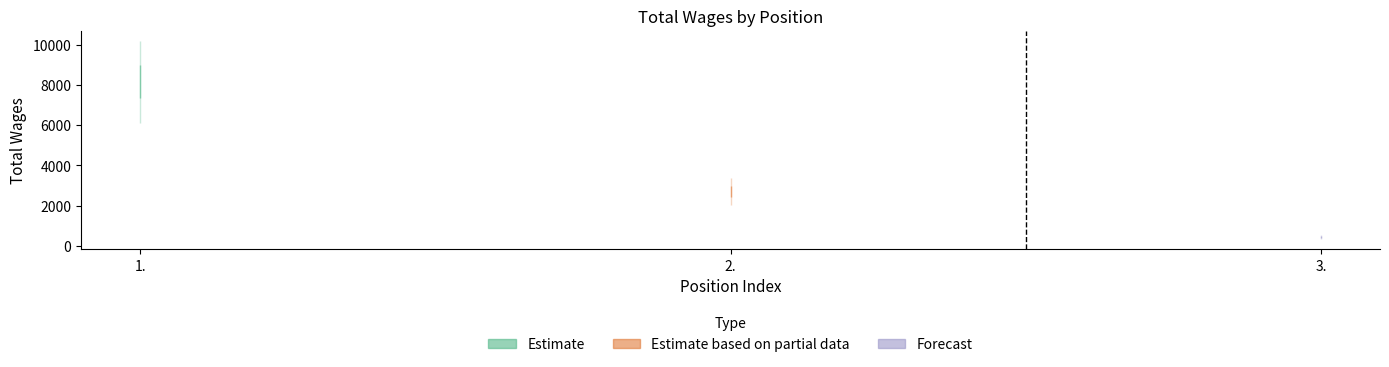

What is the label of the 3rd point from the left?

3.